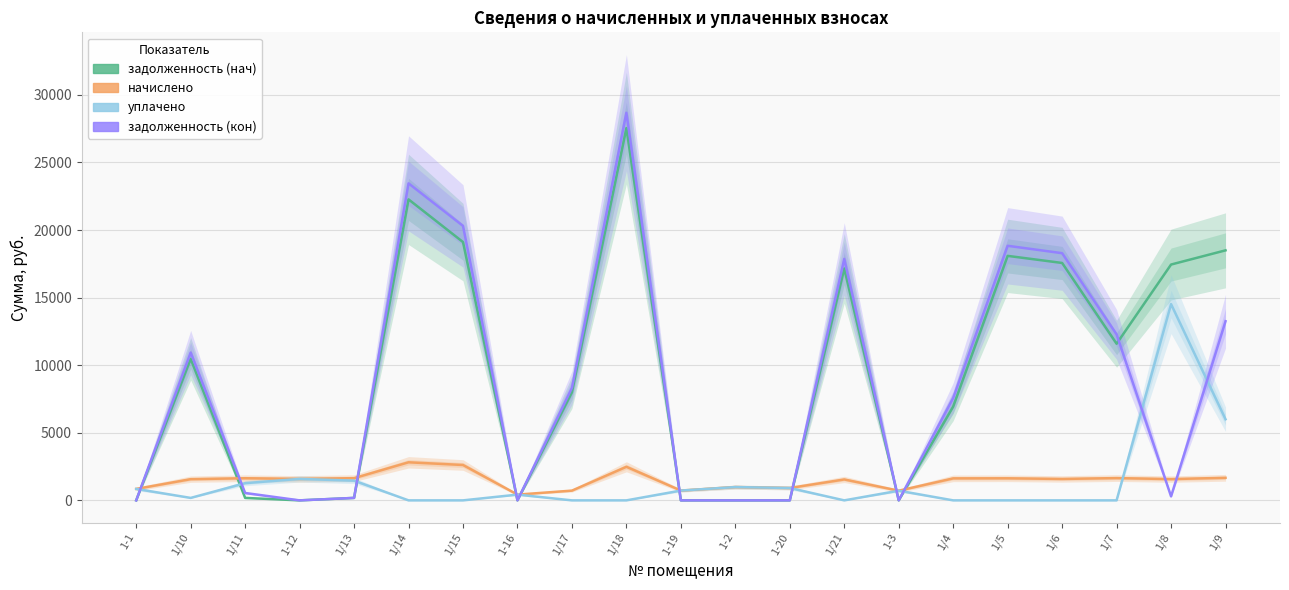

Reading right to left, transcribe all the data shown in this chart.

задолженность (нач): 18496.8	17446.5	11588.5	17563.2	18087.8	6938.0	0.0	17154.2	0.0	0.0	0.0	27540.2	7994.1	0.0	19108.9	22266.9	182.5	0.0	181.9	10470.4	0.0
начислено: 1669.0	1574.3	1648.0	1584.8	1632.2	1626.9	716.0	1547.9	916.1	984.6	726.6	2485.1	721.4	426.5	2616.8	2816.8	1642.7	1590.0	1637.5	1569.0	847.7
уплачено: 6000.0	14518.4	0.0	0.0	0.0	0.0	716.0	0.0	916.1	984.6	726.6	0.0	0.0	426.5	0.0	0.0	1460.2	1590.0	1273.6	181.9	847.7
задолженность (кон): 13252.1	293.9	12277.3	18286.8	18833.1	7569.7	0.0	17861.1	0.0	0.0	0.0	28675.0	8323.5	0.0	20303.2	23452.7	182.5	0.0	546.4	10933.0	0.0